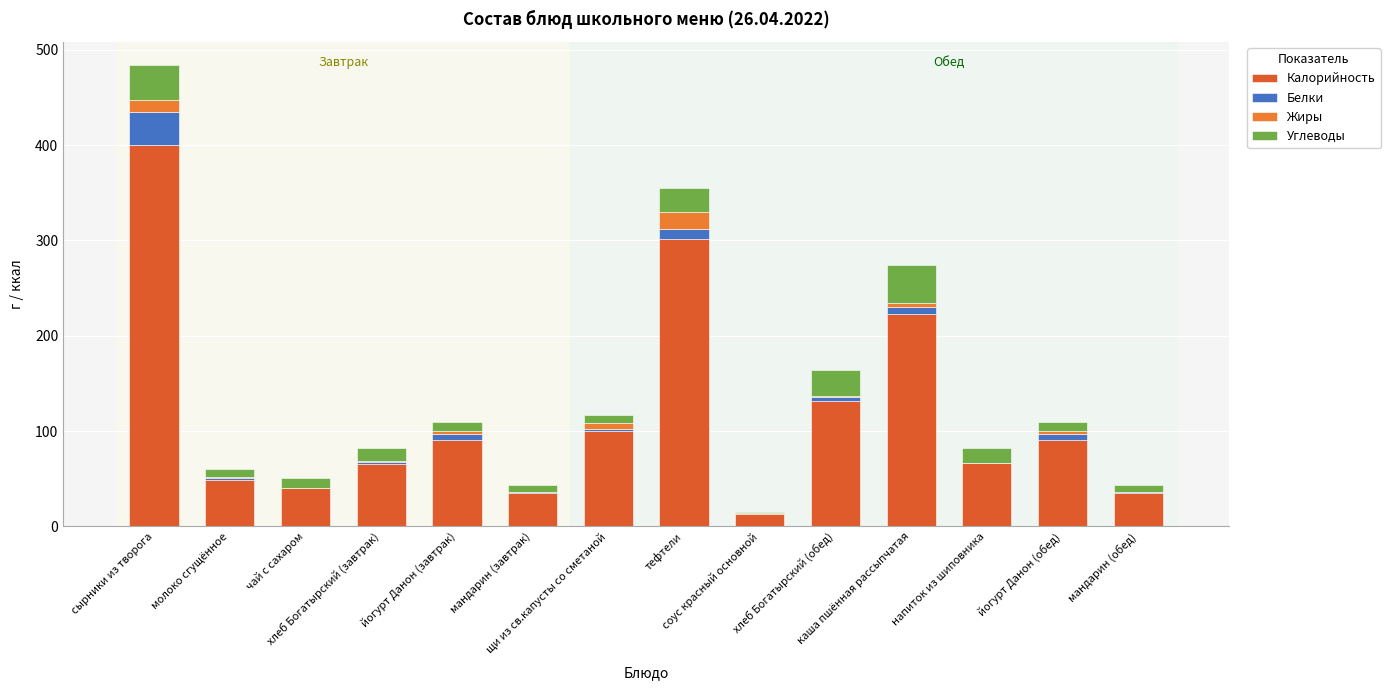

At which label does Калорийность first exceed 91?

сырники из творога